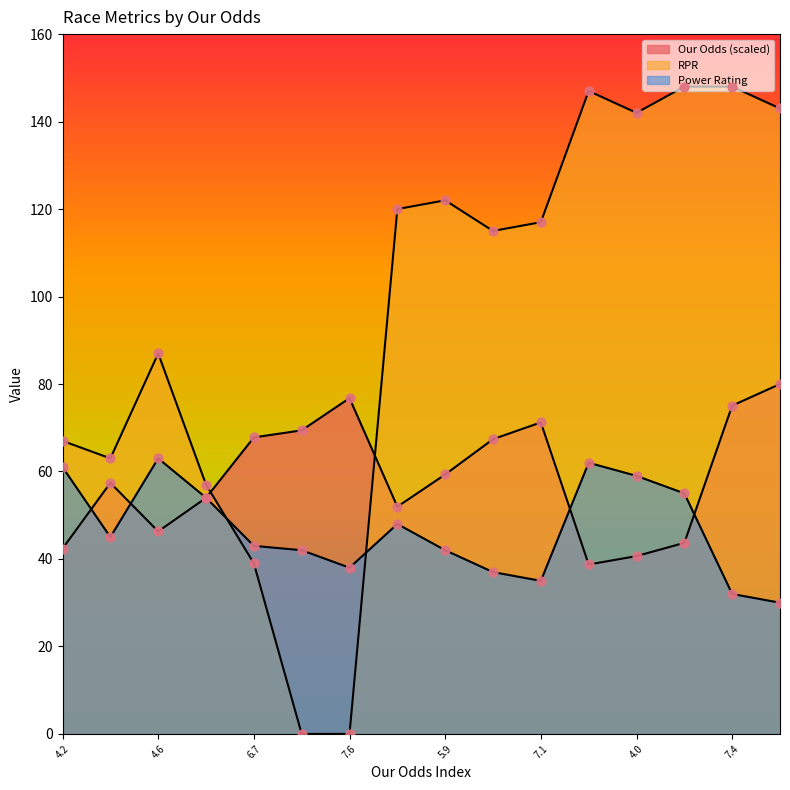

At how many categories does at least one series exceed 7?

16